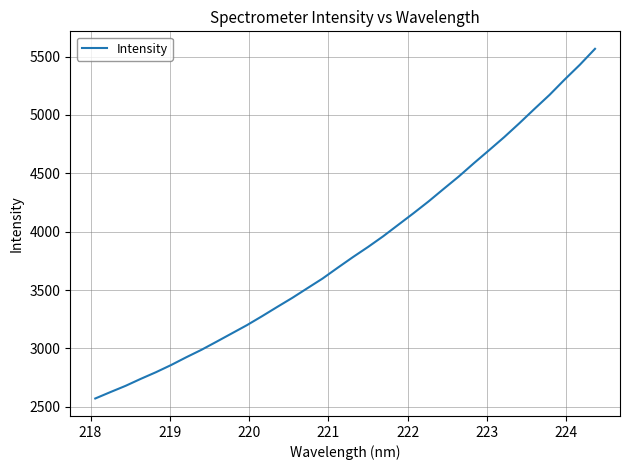

What is the difference between the maximum and minimum values?

2996.9